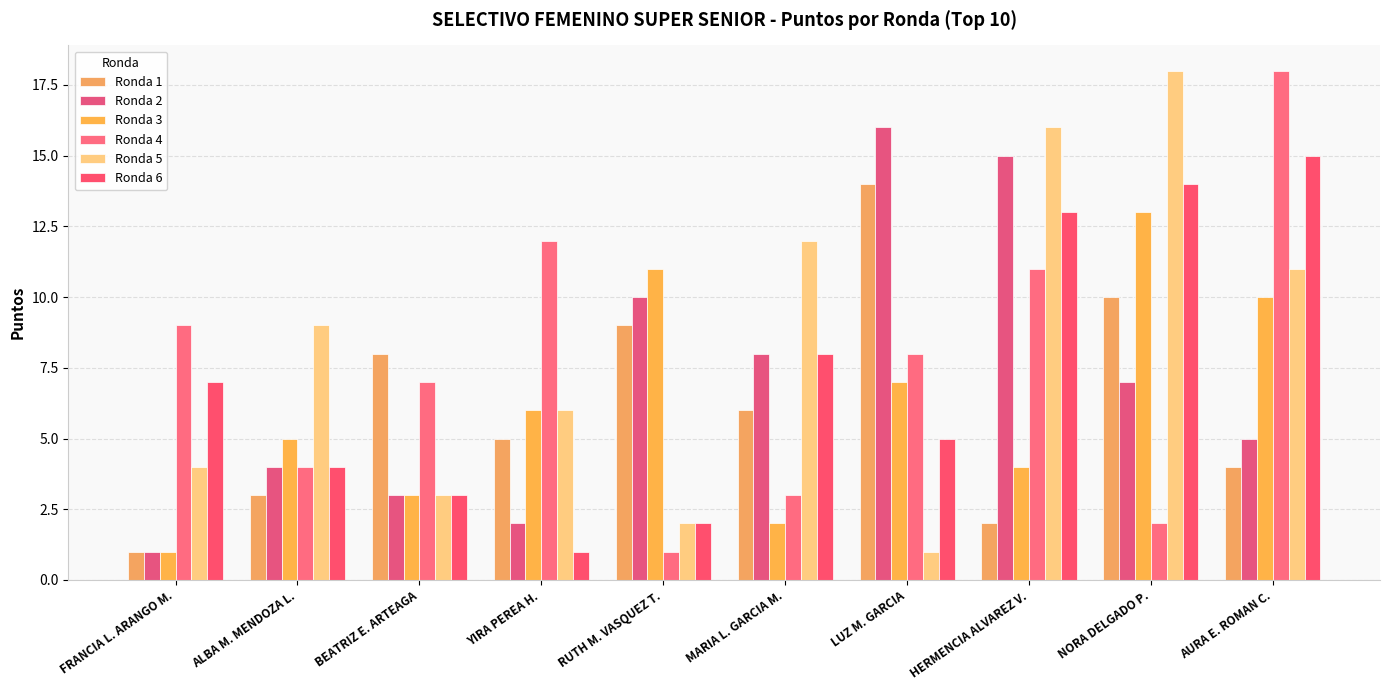

What is the total value across all series at AURA E. ROMAN C.?

63